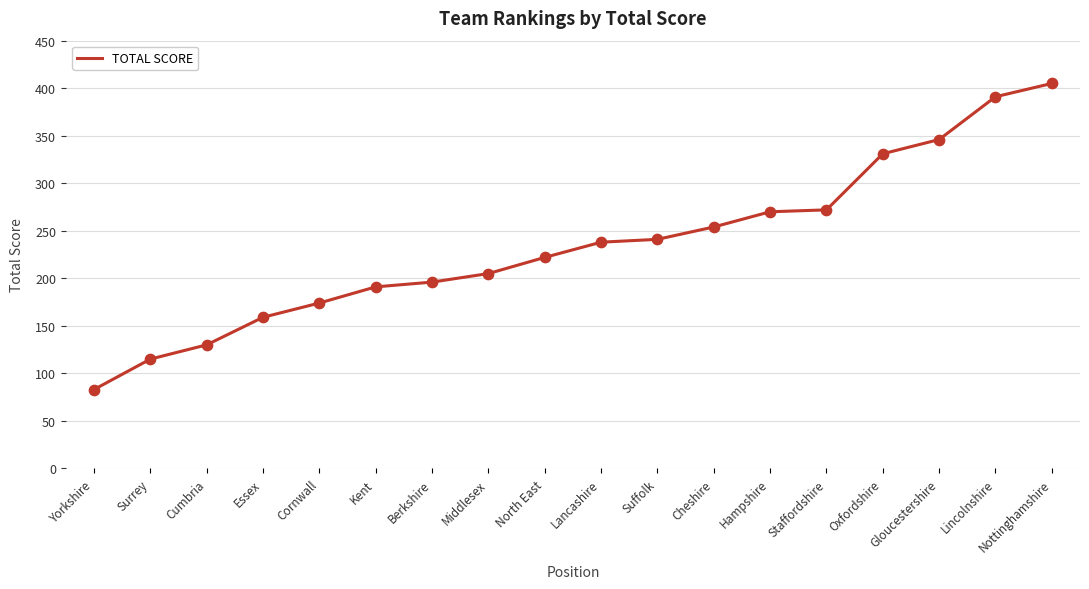

What is the ratio of the value at Middlesex to the value at Kent?

1.1